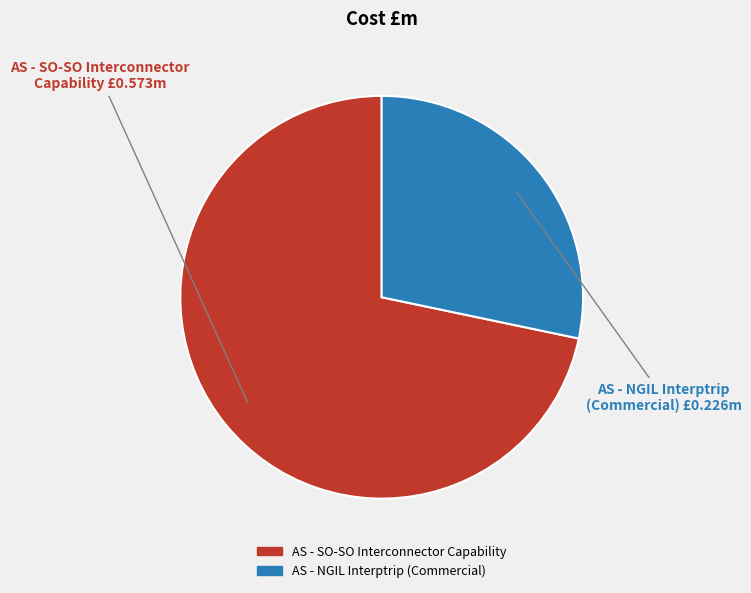

Do AS - NGIL Interptrip (Commercial) and AS - SO-SO Interconnector Capability together represent more than half of the pie?

Yes